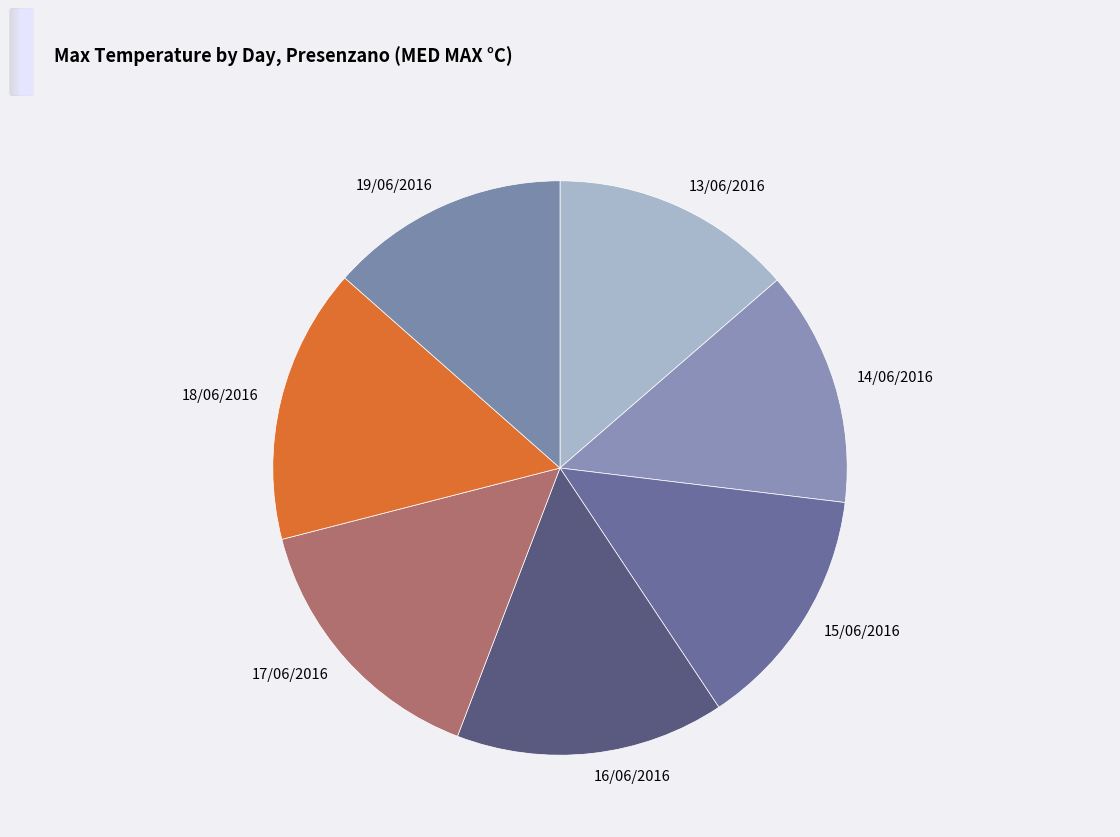

Do 13/06/2016 and 15/06/2016 together represent more than half of the pie?

No